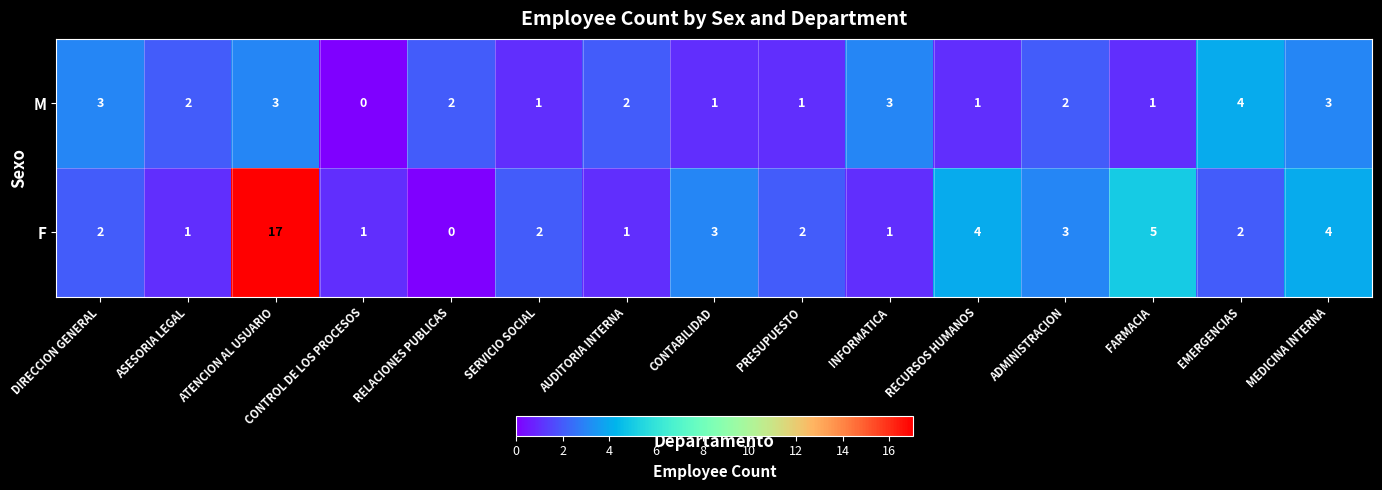

Which series has the largest total across all categories?

F